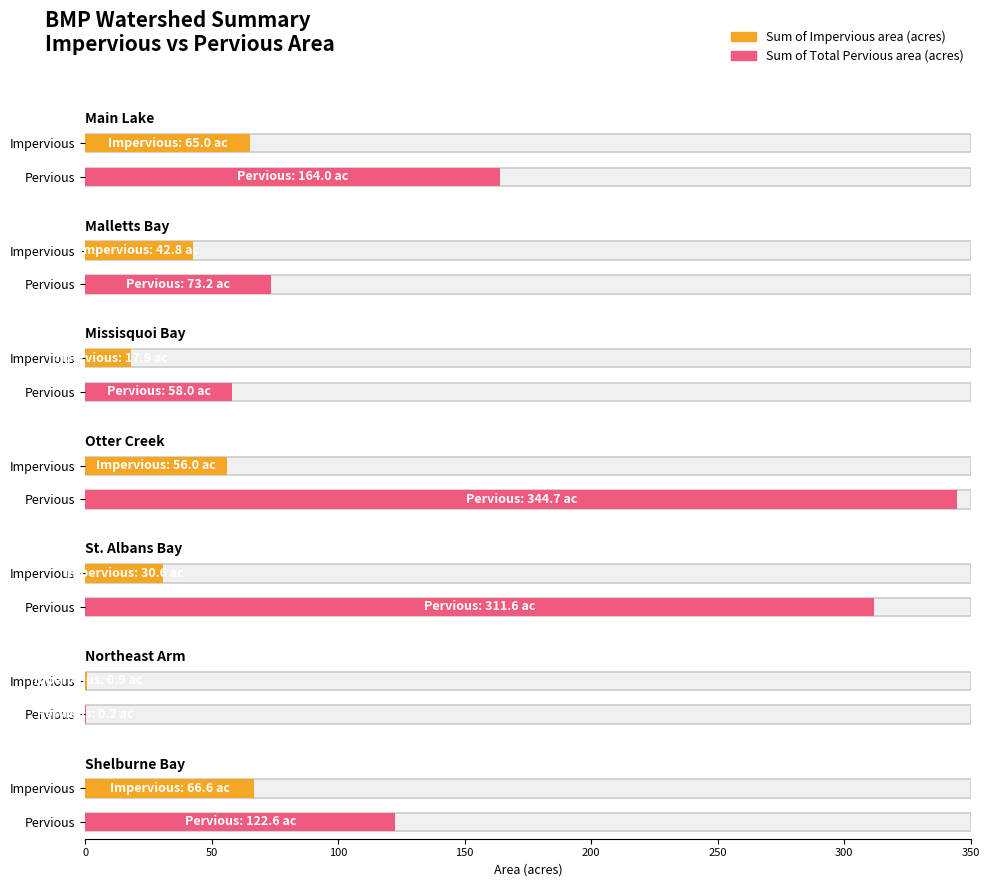

Reading left to right, extract all data points from this chart.

Sum of Impervious area (acres): 65.0	42.8	17.9	56.0	30.6	0.9	66.6
Sum of Total Pervious area (acres): 164.0	73.2	58.0	344.7	311.6	0.2	122.6